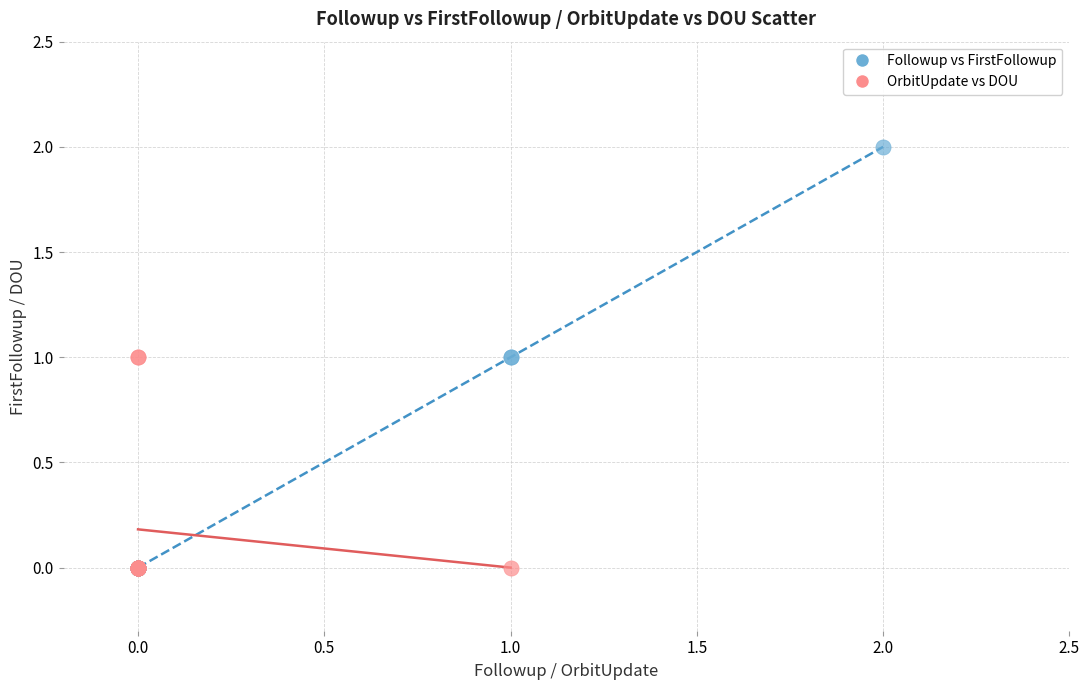

Which series has the widest spread of Y values?

Followup vs FirstFollowup